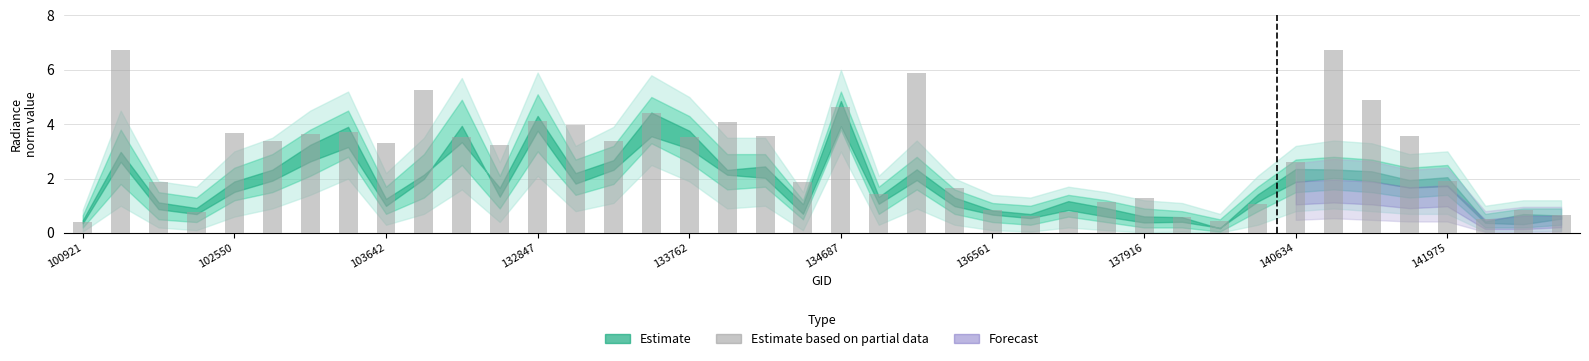

What is the greatest value displayed?

6.7